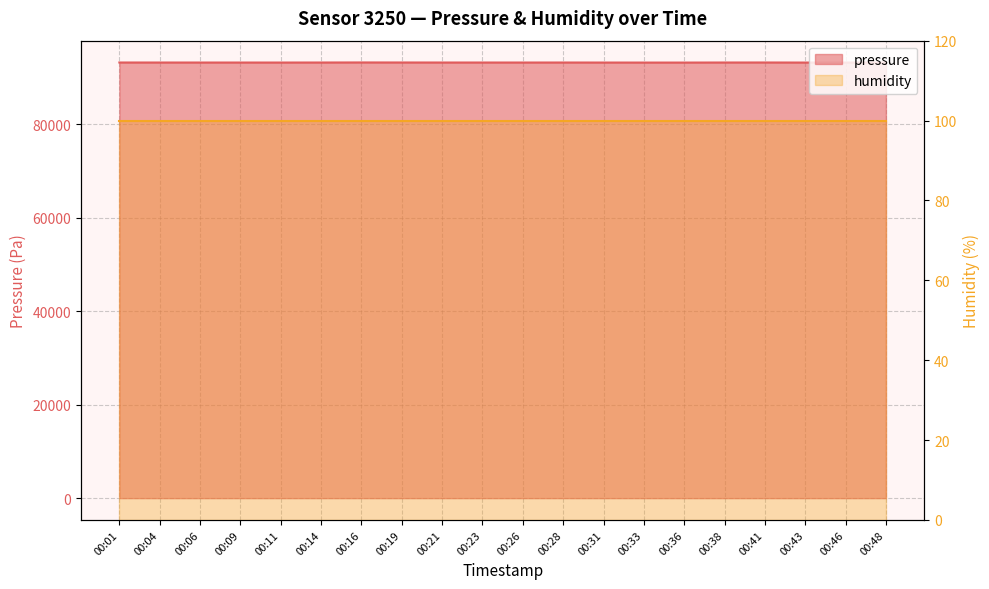

Which category has the lowest value across all series?

00:36